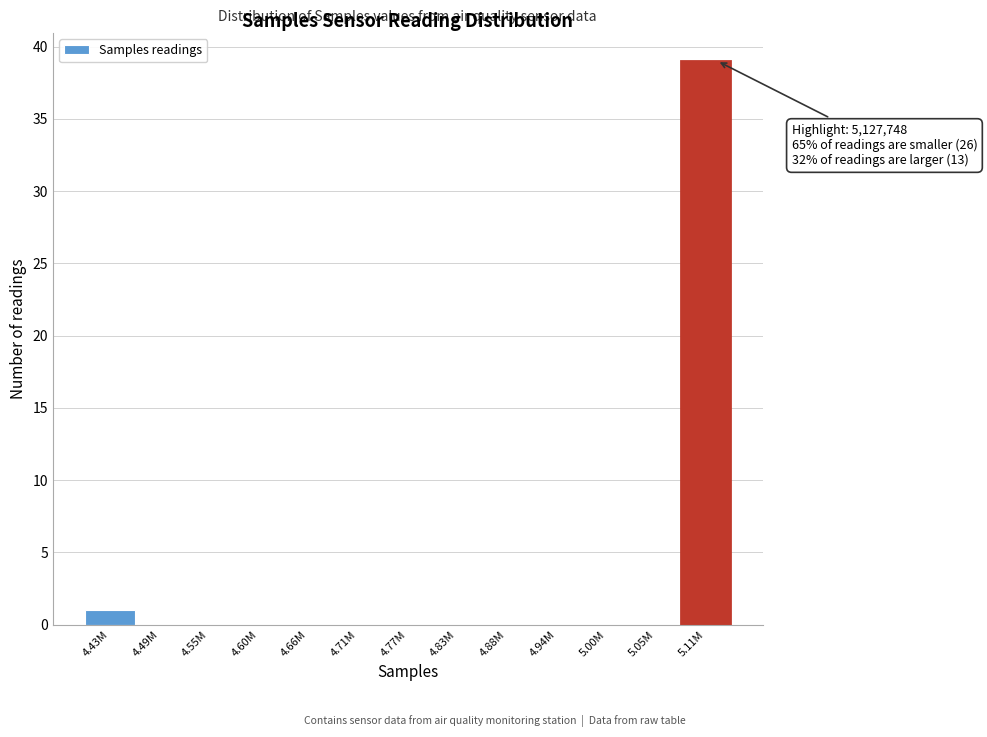

Reading right to left, list all the values displayed in this chart.

5.11M=39	5.05M=0	5.00M=0	4.94M=0	4.88M=0	4.83M=0	4.77M=0	4.71M=0	4.66M=0	4.60M=0	4.55M=0	4.49M=0	4.43M=1